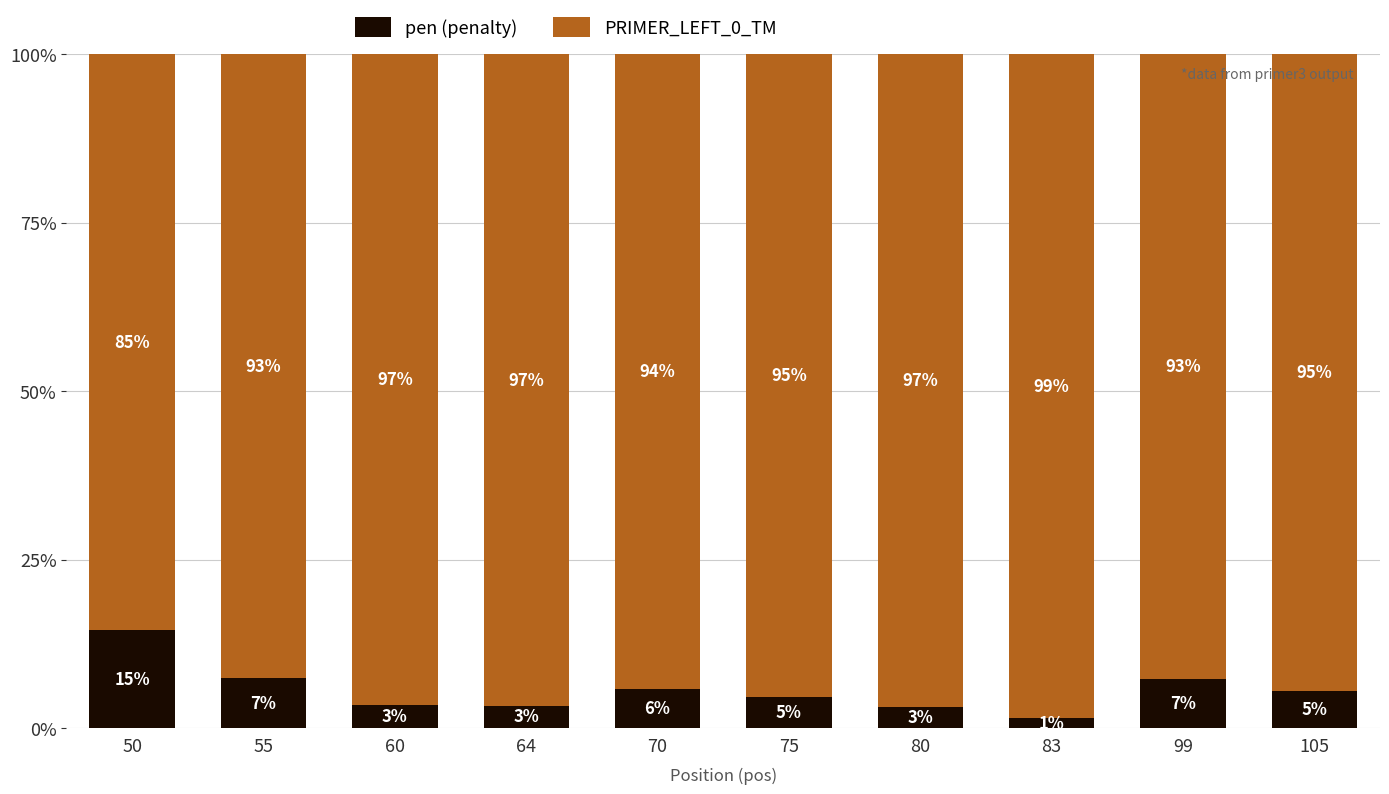

The value of pen (penalty) at 55 is 2.2. True or false?

False